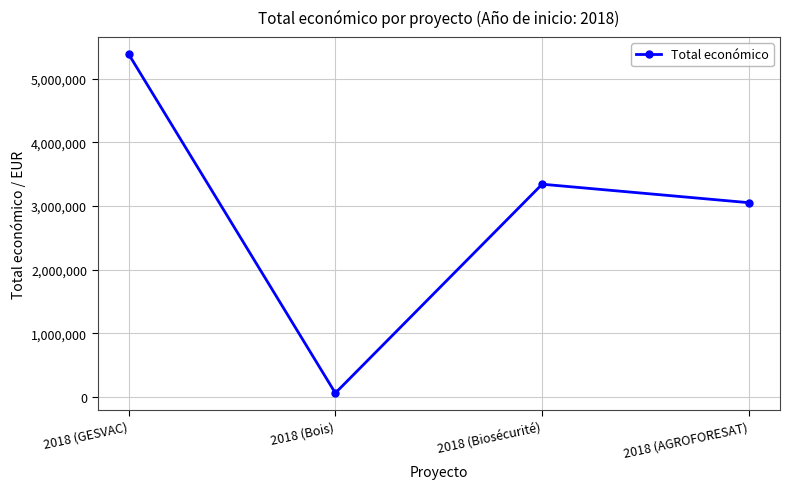

How many lines are shown in the chart?

1